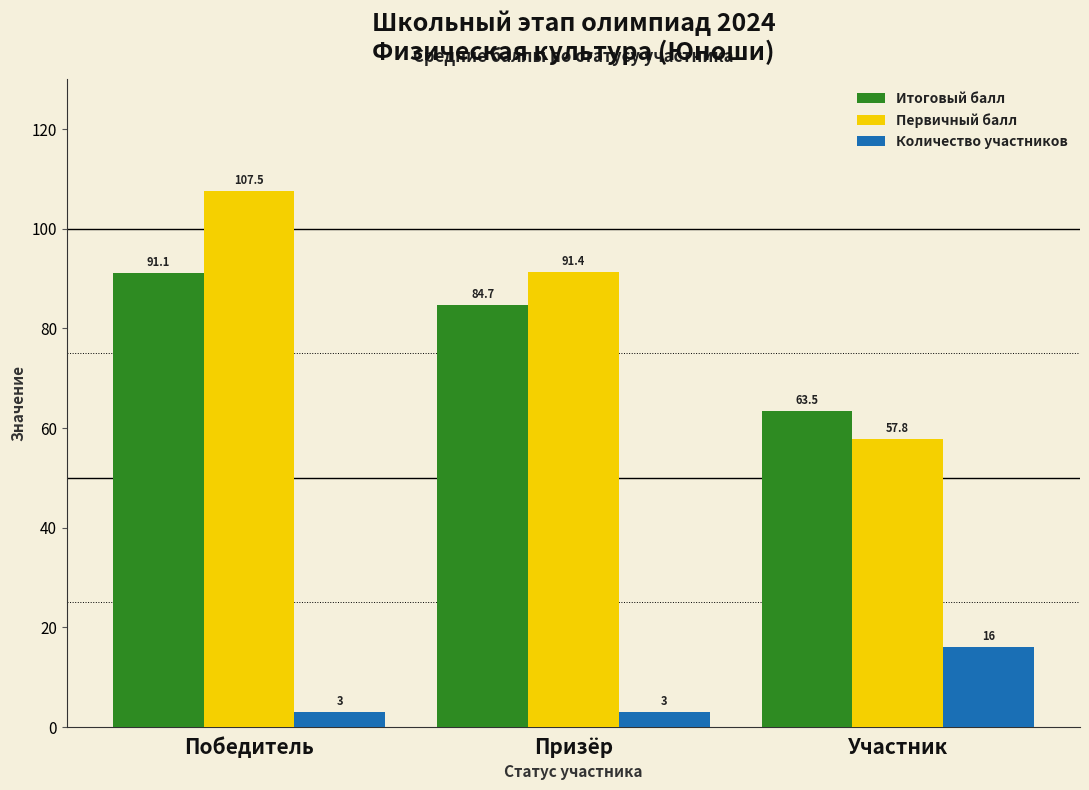

How many values in the Итоговый балл series exceed 84?

2